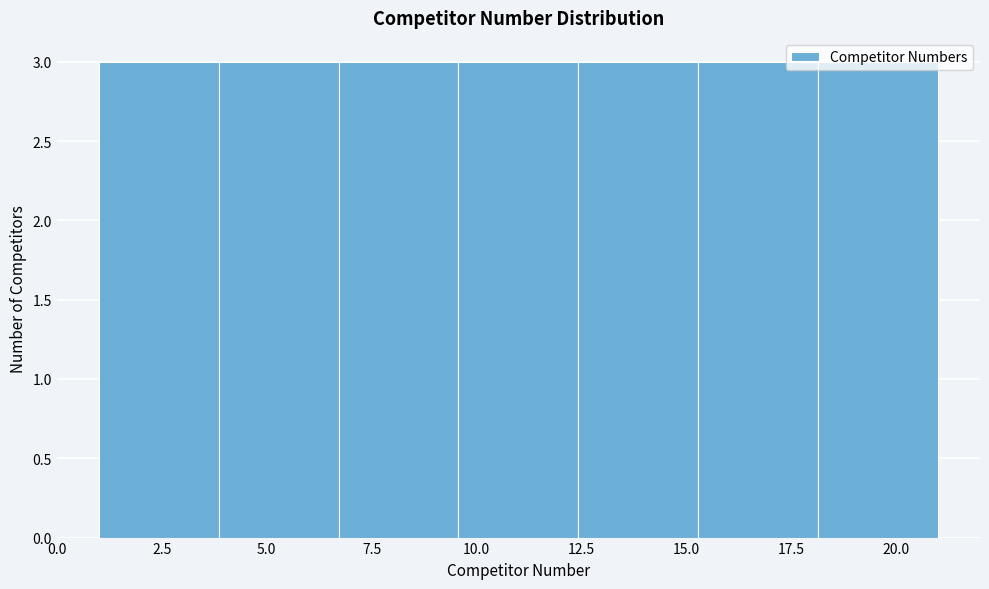

Reading left to right, transcribe this chart: for each bar, give the range it covers on the x-axis and its height. Neither the bar edges nor the heights are printed on the chart, so give them approximately, as read against the axes.

1.0 to 4.0: 3
4.0 to 6.5: 3
6.5 to 9.5: 3
9.5 to 12.5: 3
12.5 to 15.5: 3
15.5 to 18.0: 3
18.0 to 21.0: 3